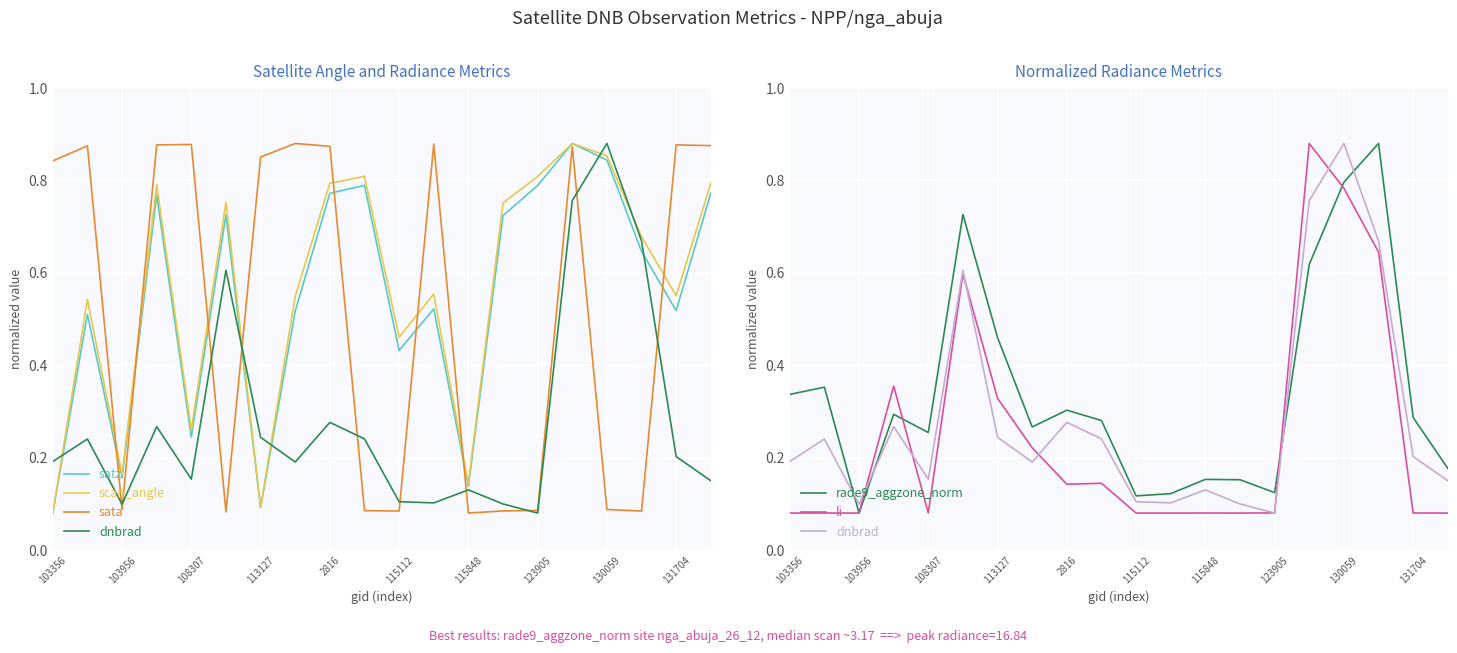

At how many categories does at least one series exceed 0?

20